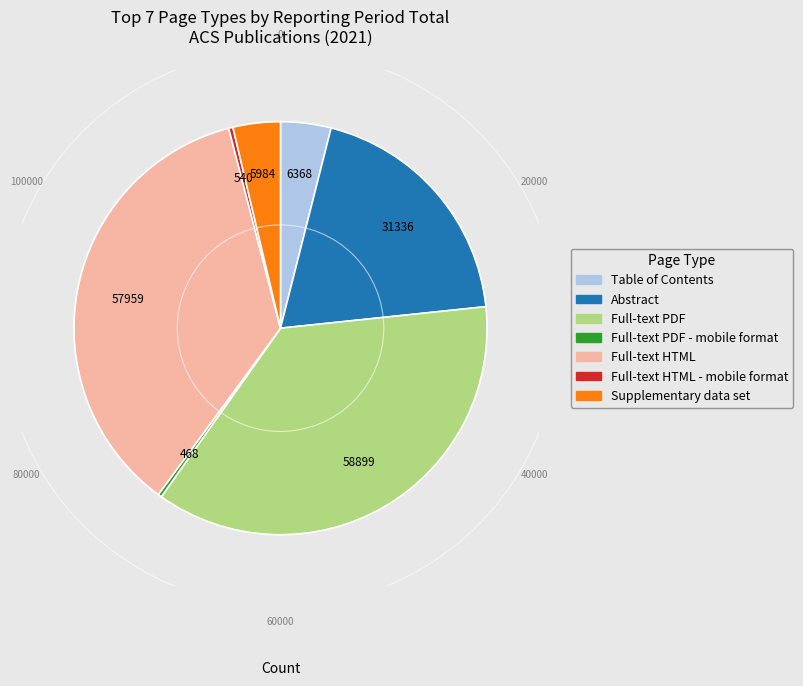

Is there a majority slice in this chart?

No